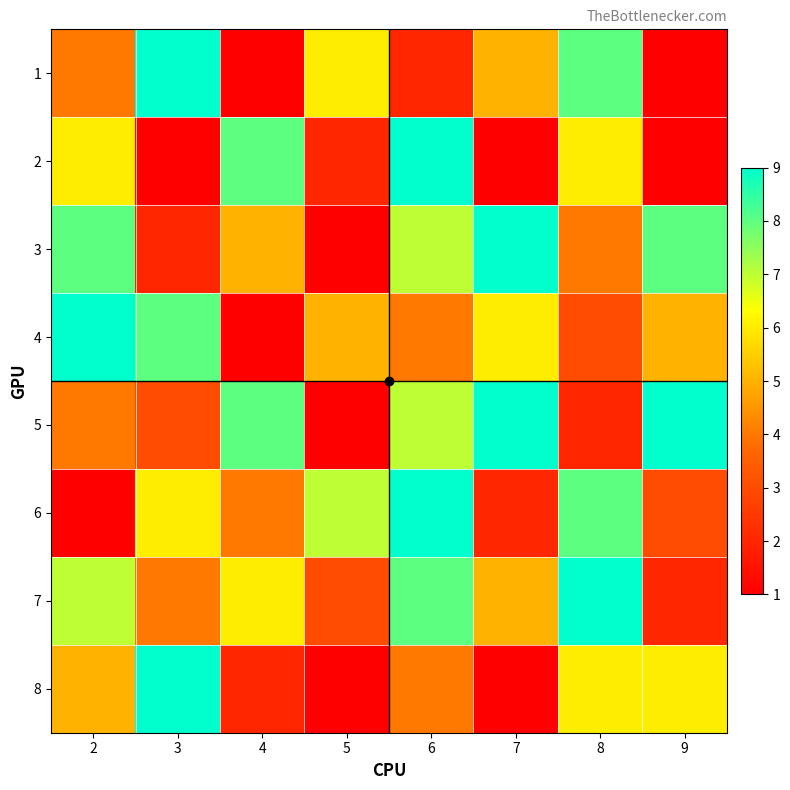

At which category is the sum across all series the highest?

6